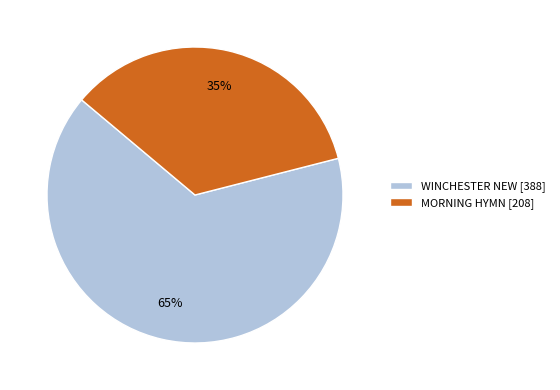

Which slice is the largest?

WINCHESTER NEW